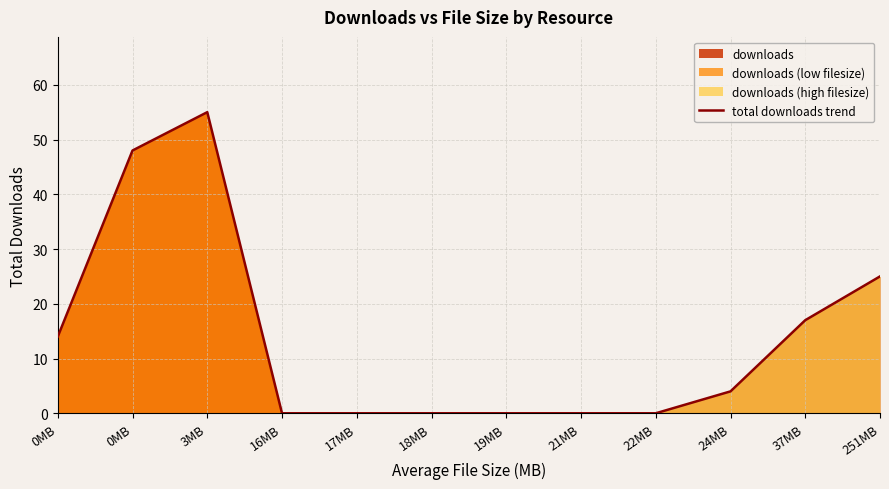

How many data points are less than 4?

6